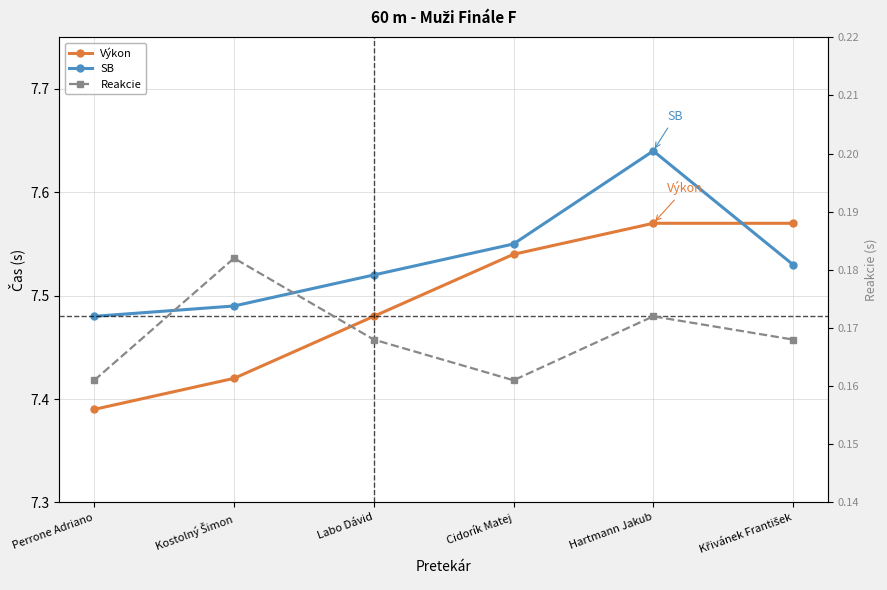

What is the label of the 2nd point from the right?

Hartmann Jakub